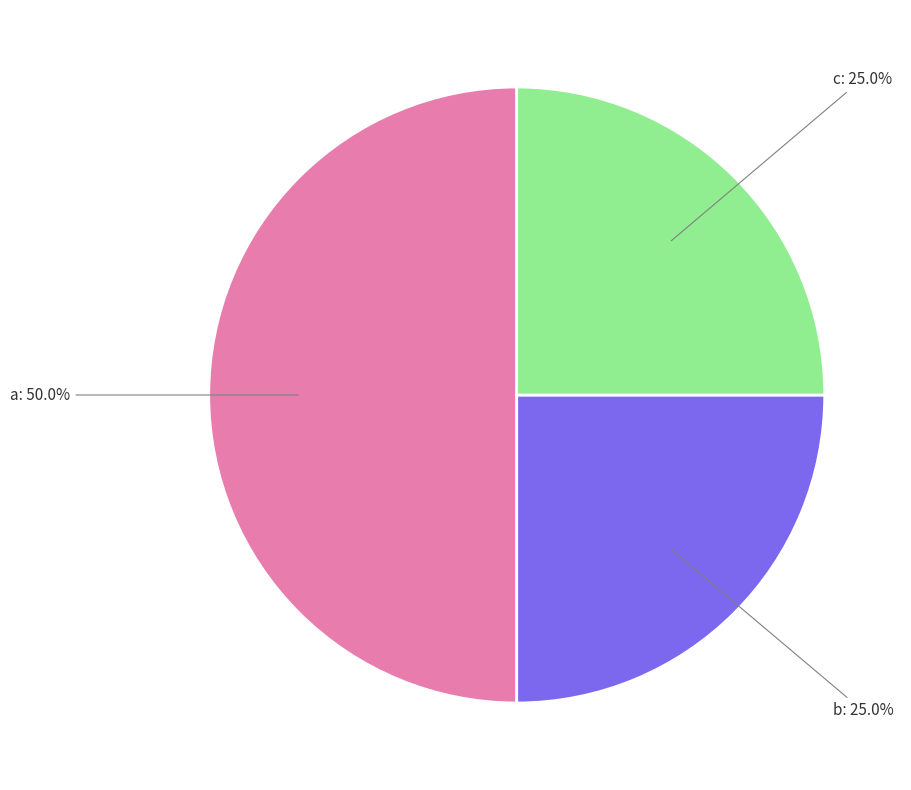

Count the number of slices in the pie.

3